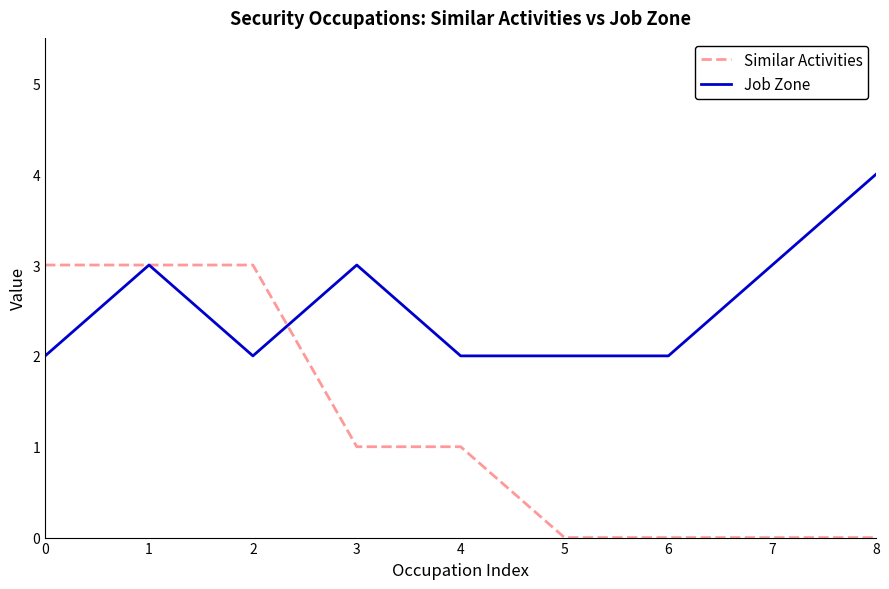

Reading left to right, list all the values displayed in this chart.

Similar Activities: 0=3	1=3	2=3	3=1	4=1	5=0	6=0	7=0	8=0
Job Zone: 0=2	1=3	2=2	3=3	4=2	5=2	6=2	7=3	8=4